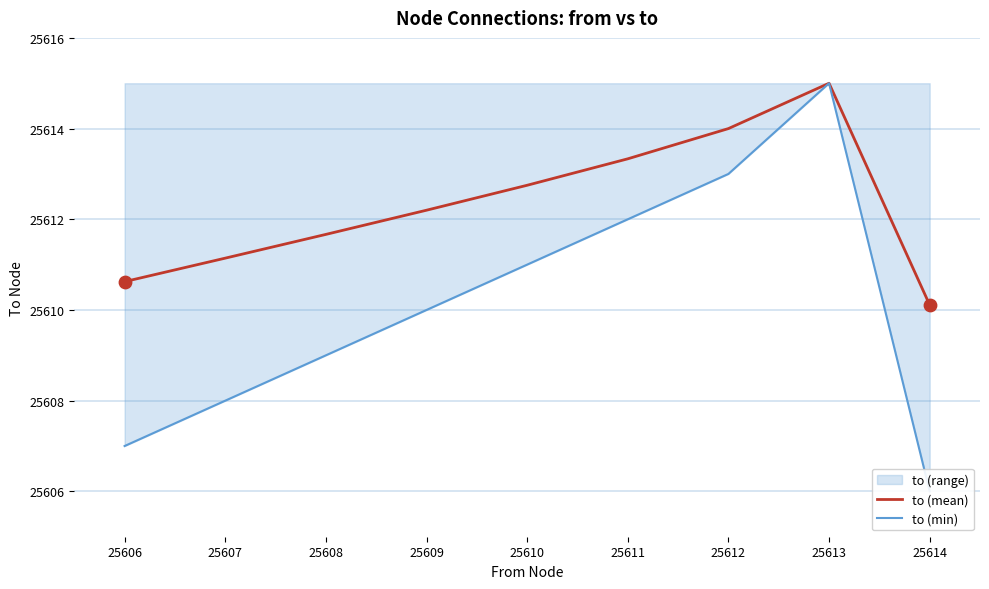

Rank the categories by to (mean) value from lowest to highest.

25614, 25606, 25607, 25608, 25609, 25610, 25611, 25612, 25613